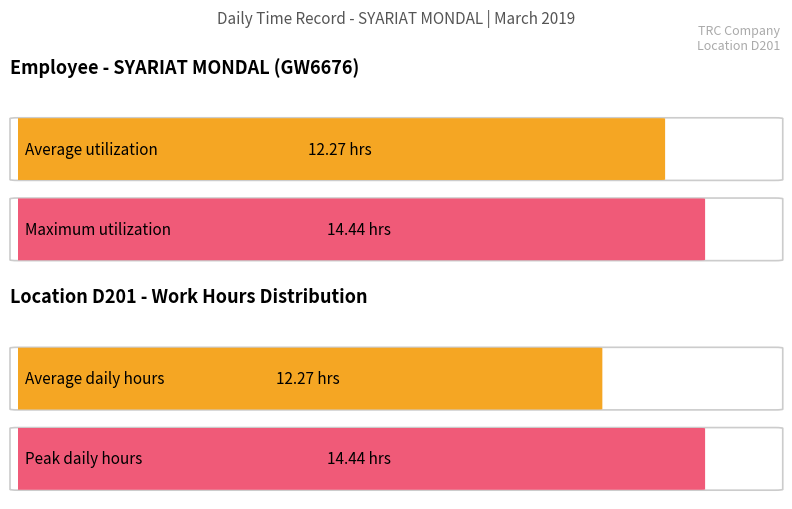

Are the bars grouped side by side (vs. stacked)?

No